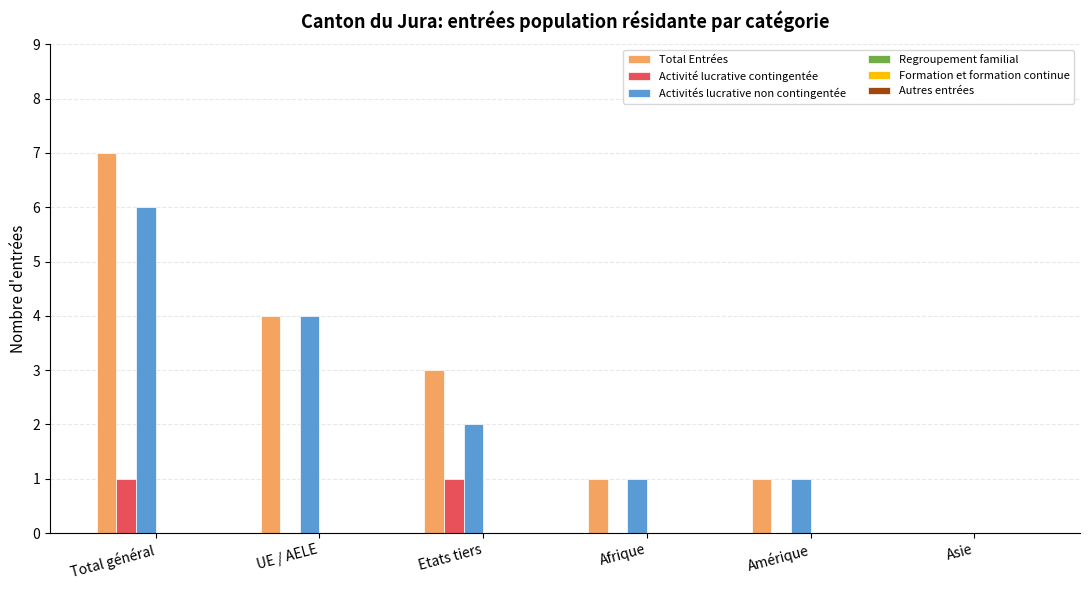

At which label does Activités lucrative non contingentée reach its peak?

Total général